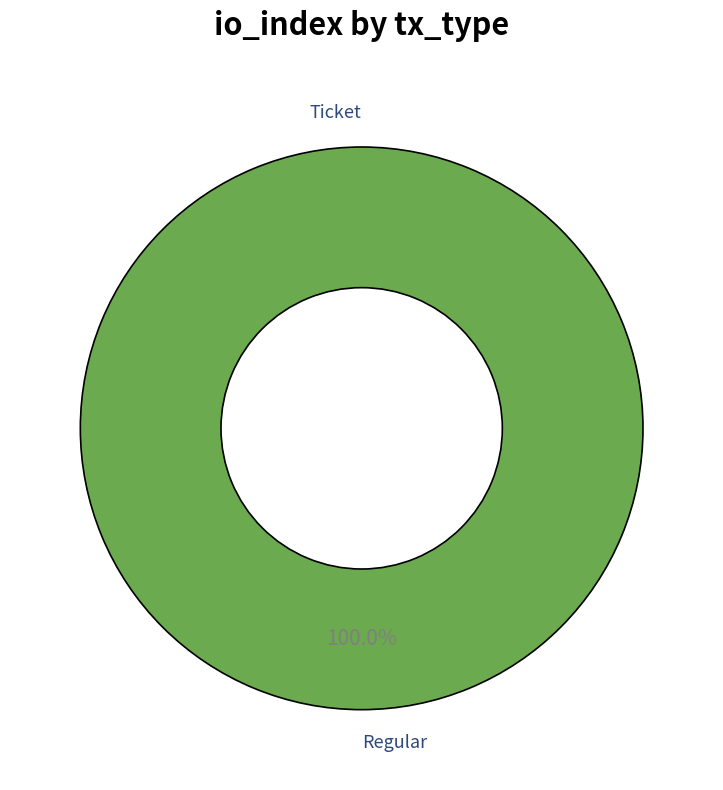

True or false: Regular accounts for 89% of the total.

False